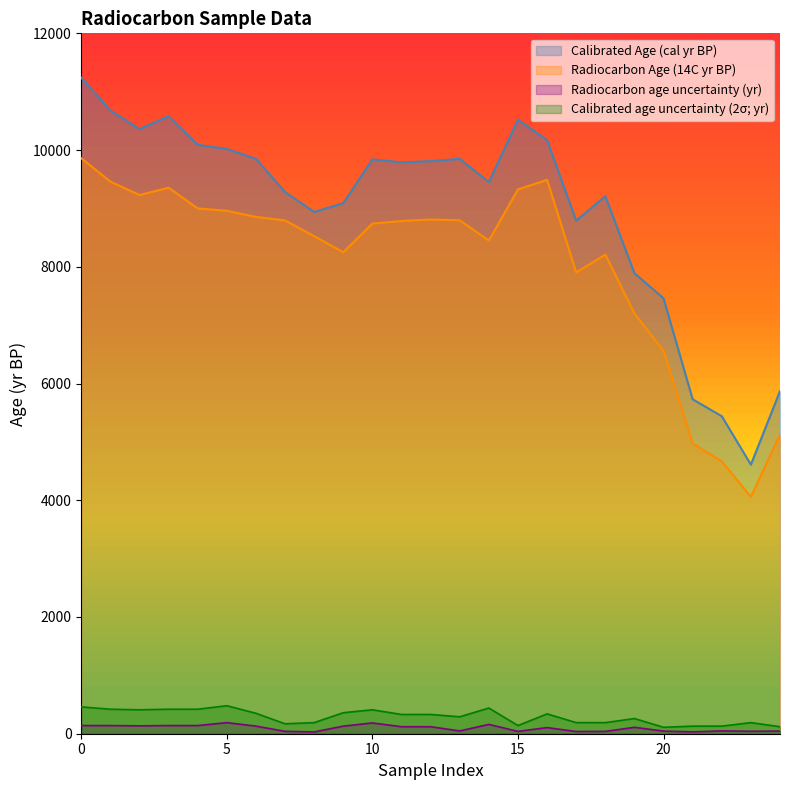

What is the value of the Radiocarbon age uncertainty (yr) point at the 24th from the left?

48